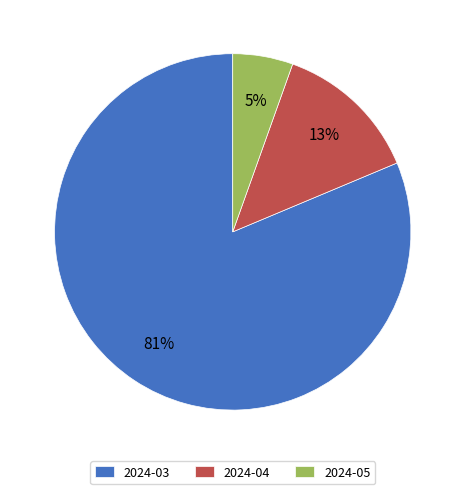

Which category has the smallest portion of the pie?

2024-05